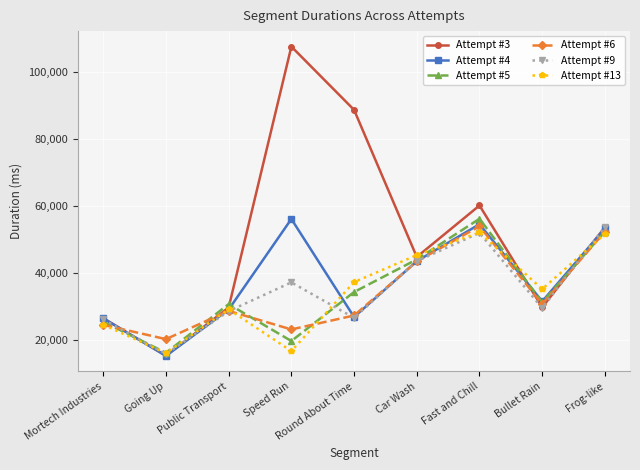

What is the maximum value for Attempt #9?

53675